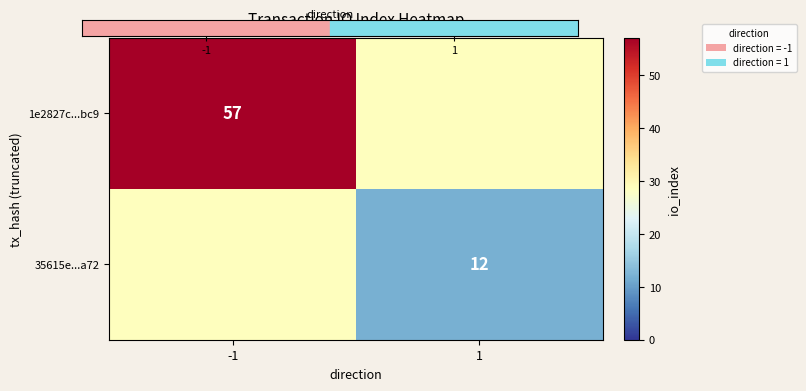

How many categories are shown in the chart?

2